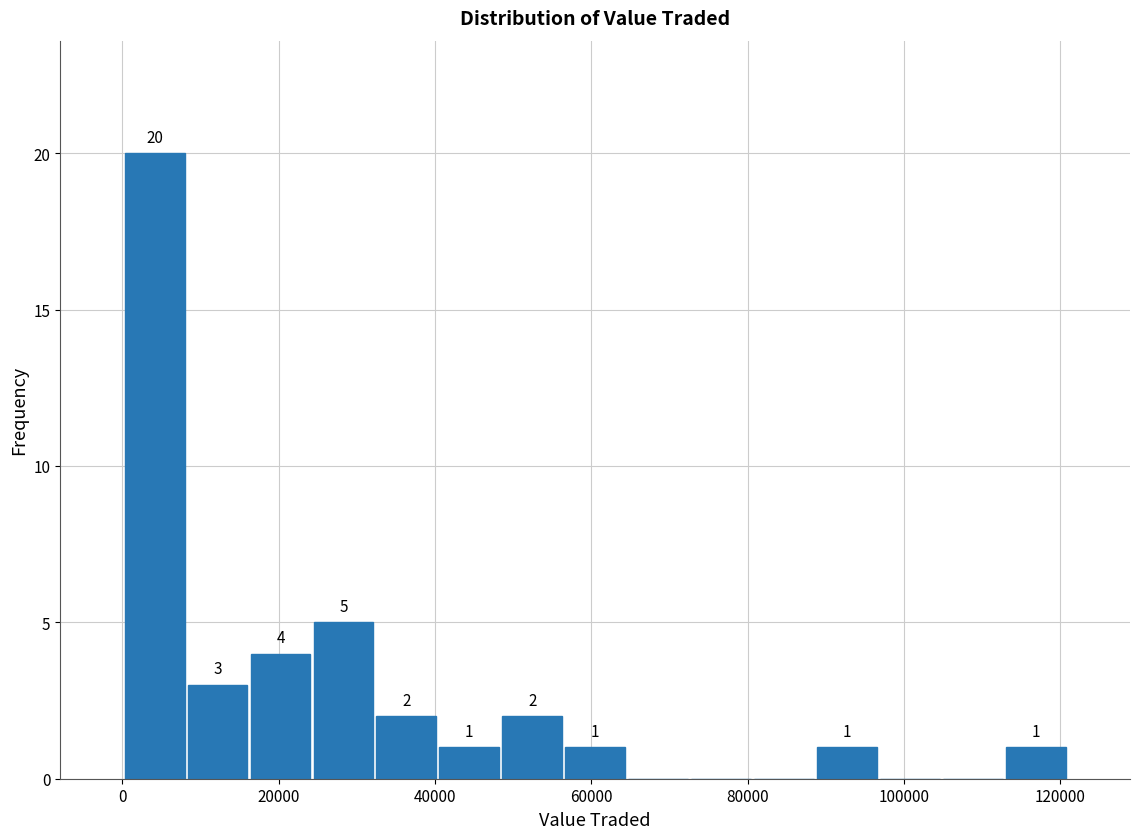

Which range on the x-axis has the tallest bar?

0 to 8000